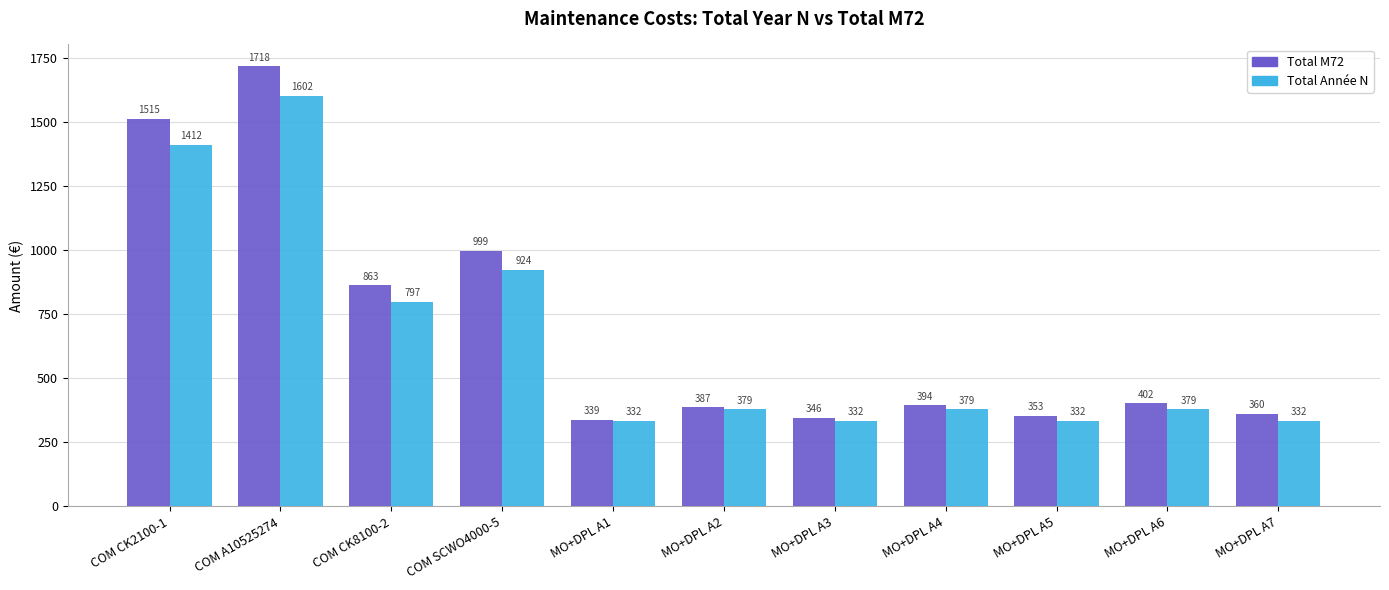

What is the average value of the Total M72 series?

697.8